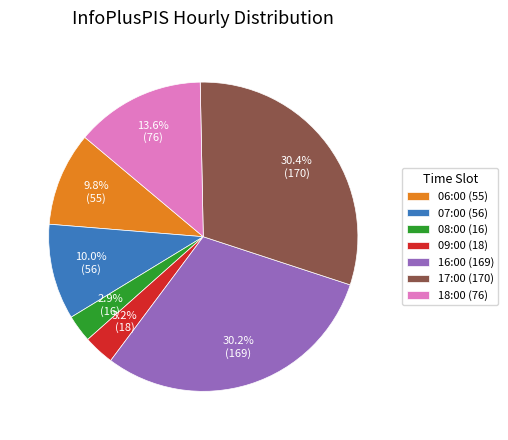

Is it true that 07:00 is 10% of the pie?

True